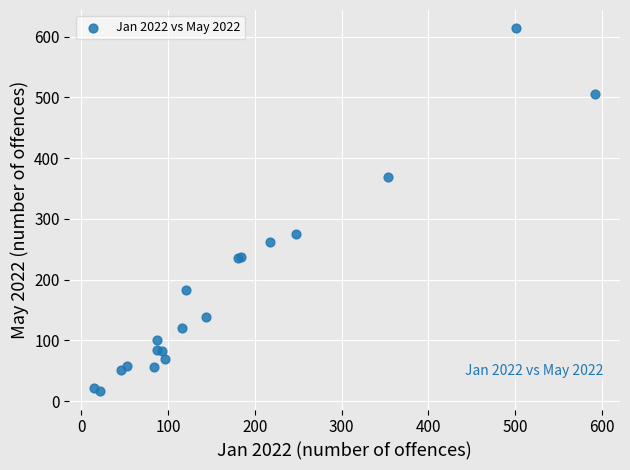

What Y value in the scatter plot is closest to 315?

275